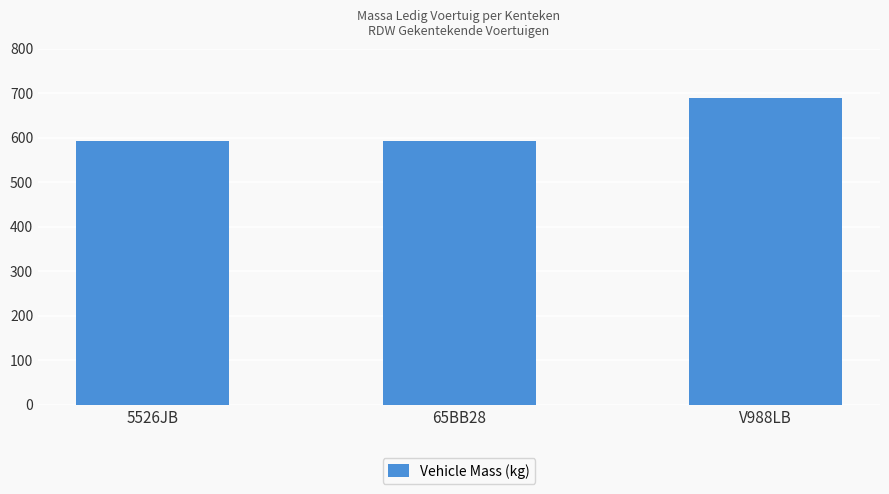

Is it true that the value at 5526JB is 592?

True